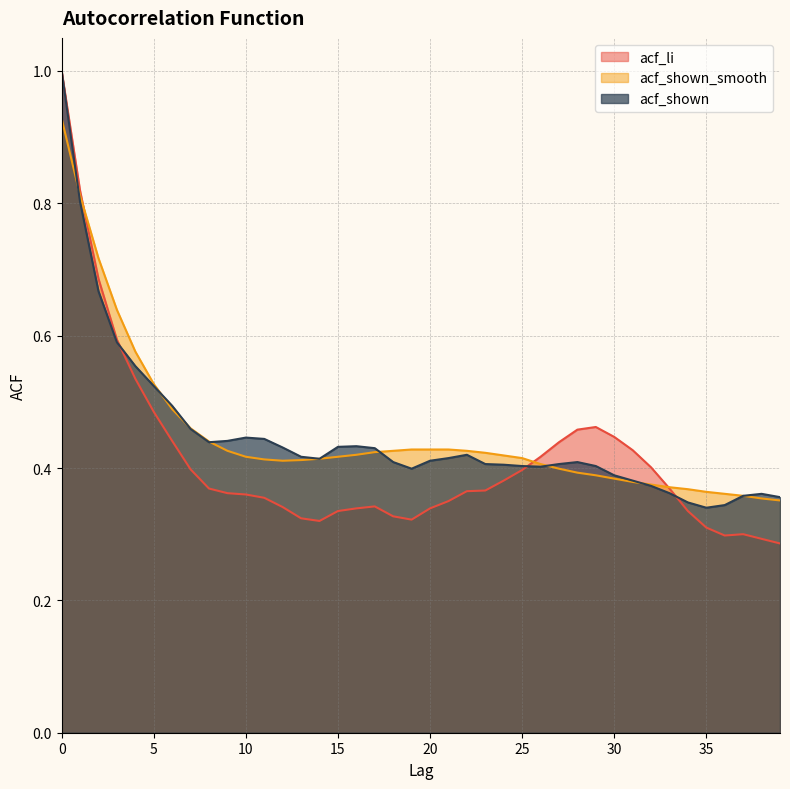

What is the lowest value of the acf_shown series?

0.3